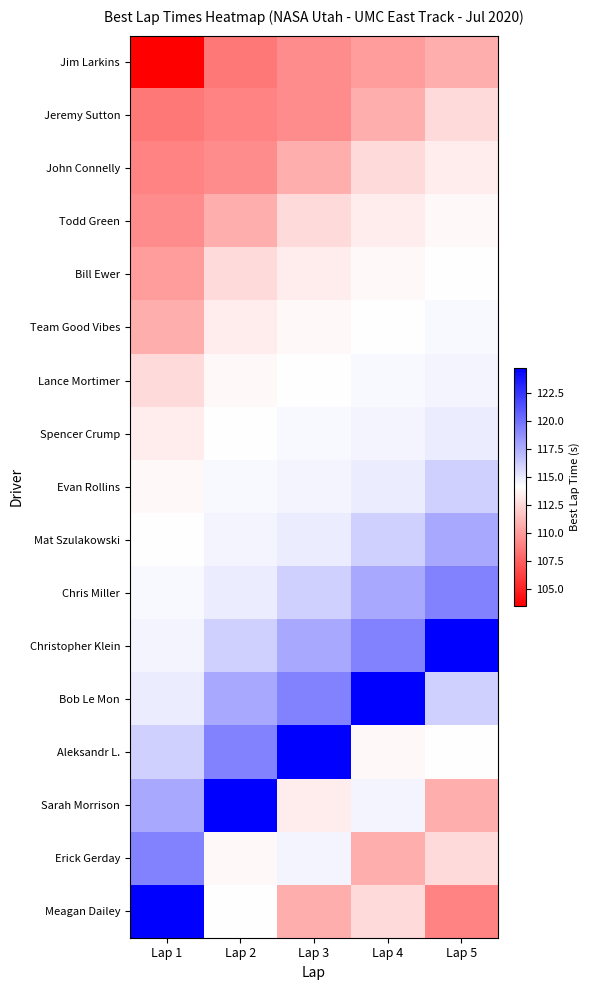

Reading left to right, extract all data points from this chart.

Jim Larkins: Lap 1=103.5	Lap 2=108.5	Lap 3=109.3	Lap 4=110.0	Lap 5=110.8
Jeremy Sutton: Lap 1=108.5	Lap 2=109.0	Lap 3=109.3	Lap 4=110.8	Lap 5=112.6
John Connelly: Lap 1=109.0	Lap 2=109.3	Lap 3=110.8	Lap 4=112.6	Lap 5=113.3
Todd Green: Lap 1=109.3	Lap 2=110.8	Lap 3=112.6	Lap 4=113.3	Lap 5=113.8
Bill Ewer: Lap 1=110.0	Lap 2=112.6	Lap 3=113.3	Lap 4=113.8	Lap 5=114.1
Team Good Vibes: Lap 1=110.8	Lap 2=113.3	Lap 3=113.8	Lap 4=114.1	Lap 5=114.4
Lance Mortimer: Lap 1=112.6	Lap 2=113.8	Lap 3=114.1	Lap 4=114.4	Lap 5=114.6
Spencer Crump: Lap 1=113.3	Lap 2=114.1	Lap 3=114.4	Lap 4=114.6	Lap 5=114.9
Evan Rollins: Lap 1=113.8	Lap 2=114.4	Lap 3=114.6	Lap 4=114.9	Lap 5=116.0
Mat Szulakowski: Lap 1=114.1	Lap 2=114.6	Lap 3=114.9	Lap 4=116.0	Lap 5=117.7
Chris Miller: Lap 1=114.4	Lap 2=114.9	Lap 3=116.0	Lap 4=117.7	Lap 5=119.3
Christopher Klein: Lap 1=114.6	Lap 2=116.0	Lap 3=117.7	Lap 4=119.3	Lap 5=124.7
Bob Le Mon: Lap 1=114.9	Lap 2=117.7	Lap 3=119.3	Lap 4=124.7	Lap 5=116.0
Aleksandr L.: Lap 1=116.0	Lap 2=119.3	Lap 3=124.7	Lap 4=113.8	Lap 5=114.1
Sarah Morrison: Lap 1=117.7	Lap 2=124.7	Lap 3=113.3	Lap 4=114.6	Lap 5=110.8
Erick Gerday: Lap 1=119.3	Lap 2=113.8	Lap 3=114.6	Lap 4=110.8	Lap 5=112.6
Meagan Dailey: Lap 1=124.7	Lap 2=114.1	Lap 3=110.8	Lap 4=112.6	Lap 5=109.0